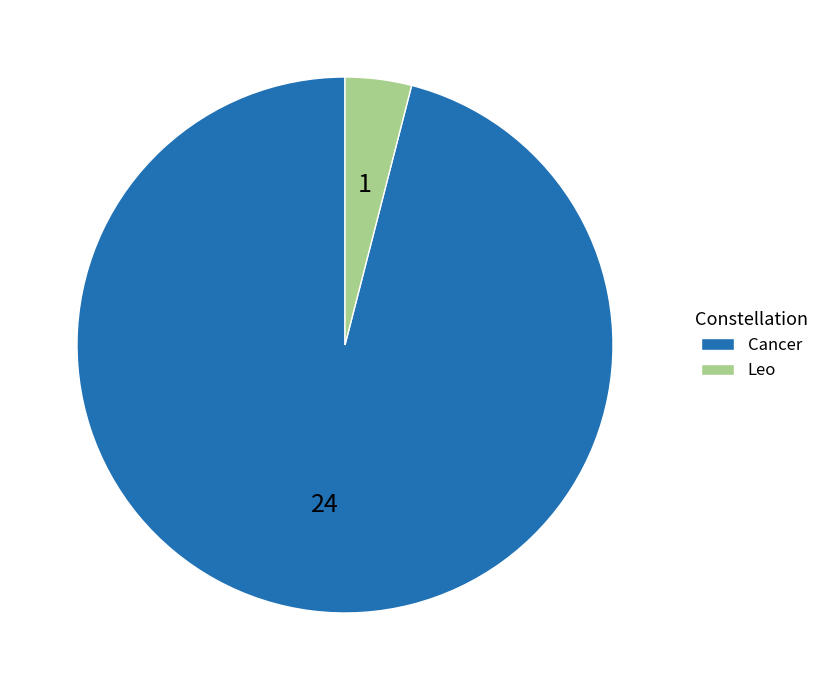

The Cancer slice represents 96% of the pie. True or false?

True